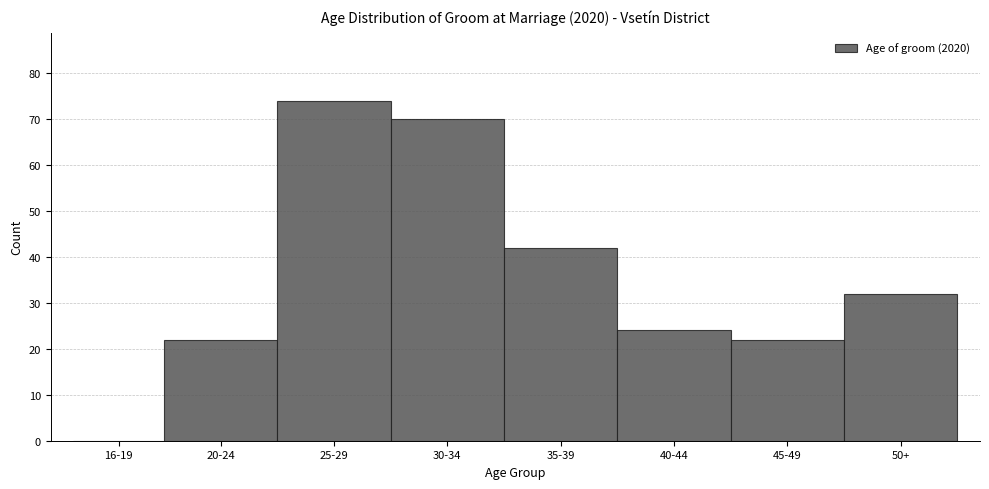

Reading left to right, transcribe all the data shown in this chart.

16-19=0	20-24=22	25-29=74	30-34=70	35-39=42	40-44=24	45-49=22	50+=32